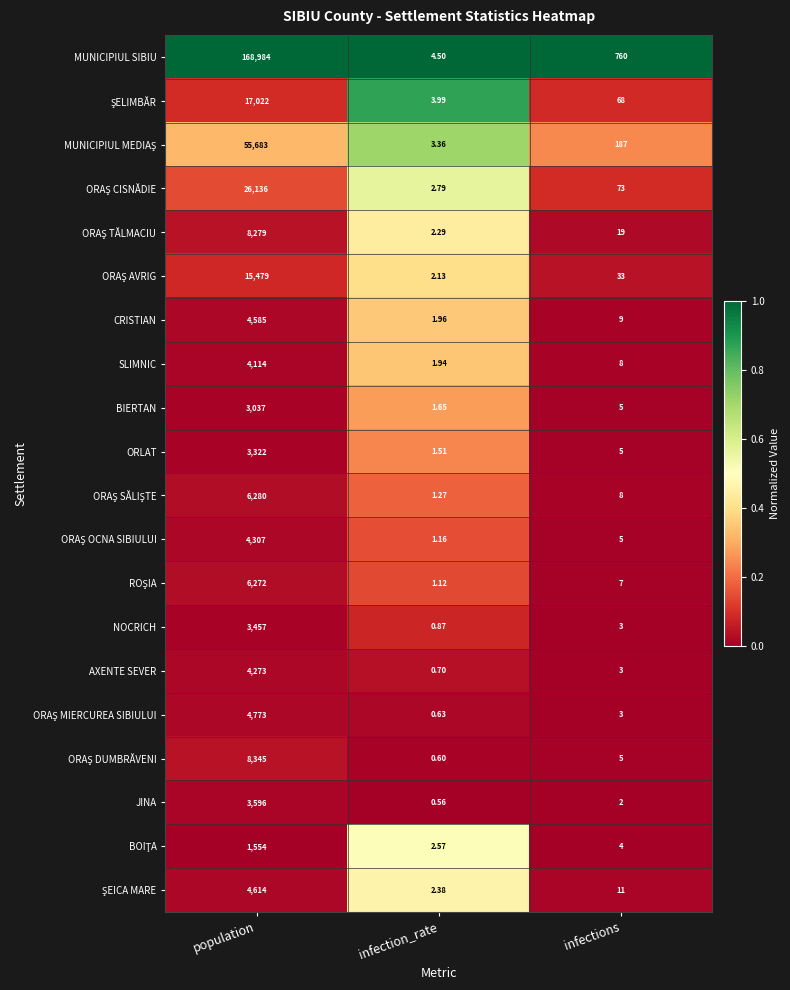

At which category is the sum across all series the highest?

population